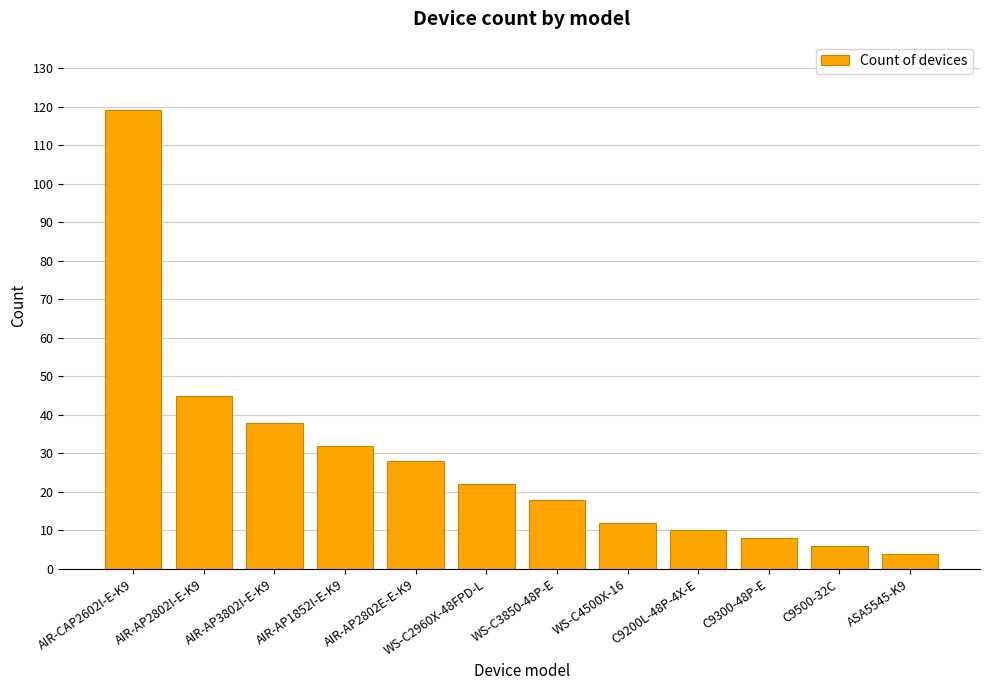

Between AIR-AP3802I-E-K9 and ASA5545-K9, which is larger?

AIR-AP3802I-E-K9